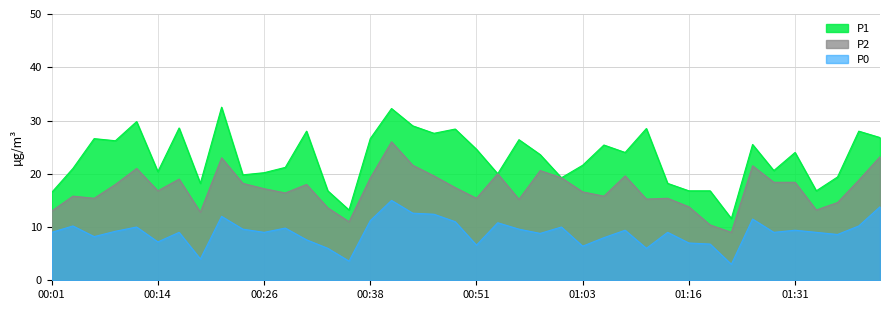

Rank the series at 00:43 from lowest to highest value.

P0, P2, P1